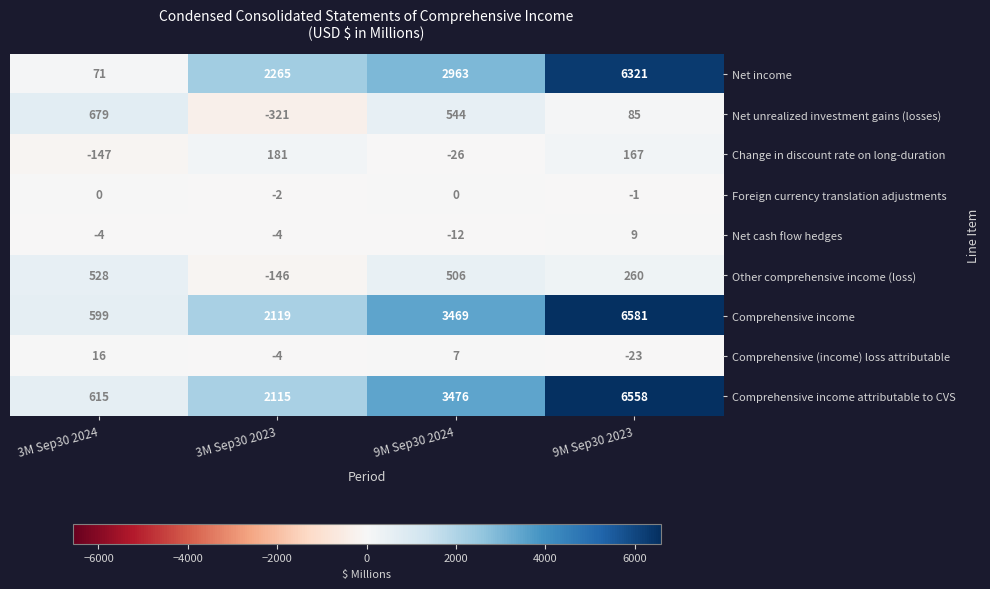

What is the total value across all series at 3M Sep30 2024?

2357